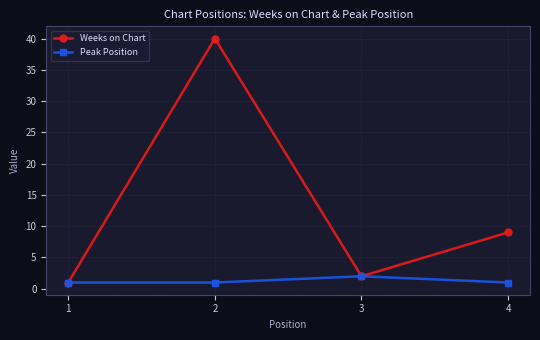

The value of Peak Position at 1 is 1. True or false?

True